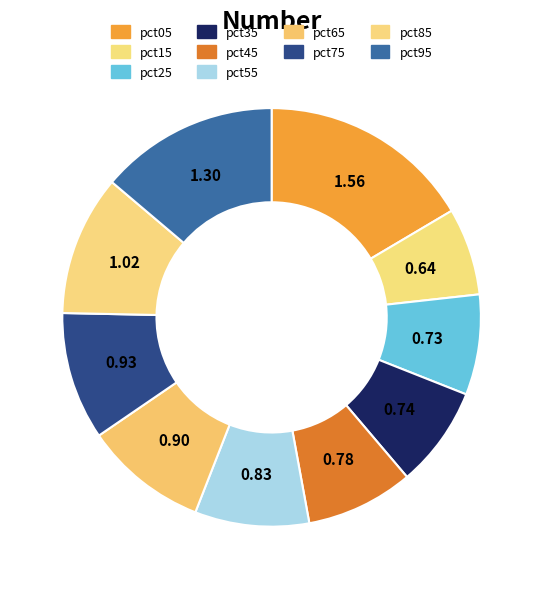

The pct15 slice represents 18% of the pie. True or false?

False